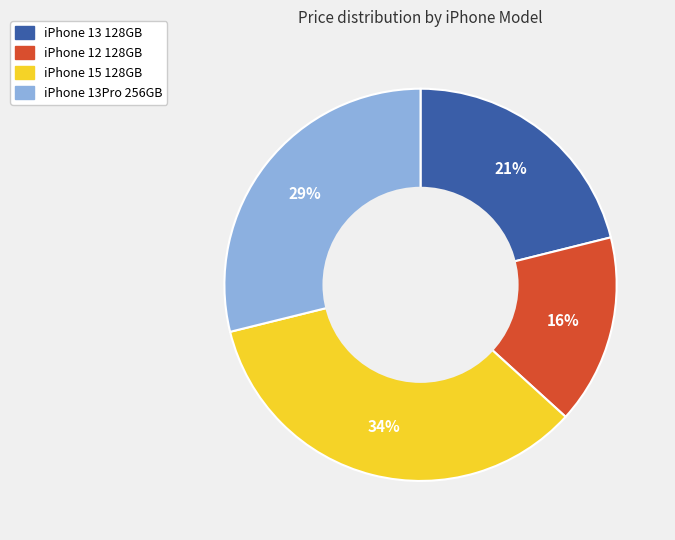

Between iPhone 12 128GB and iPhone 13 128GB, which is larger?

iPhone 13 128GB